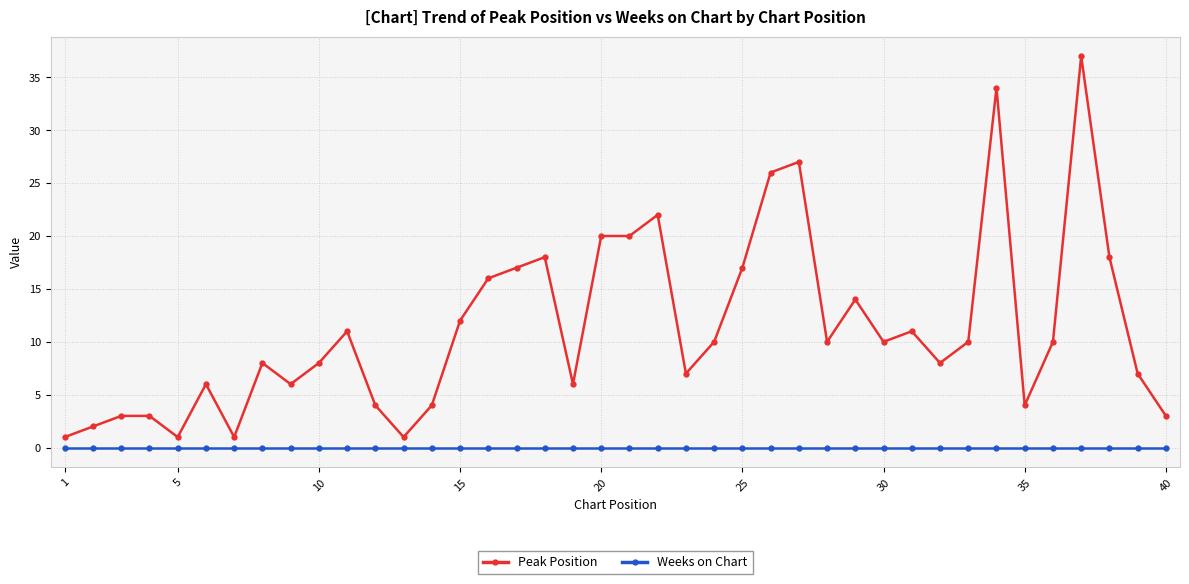

Which series has the largest range (max minus min)?

Peak Position